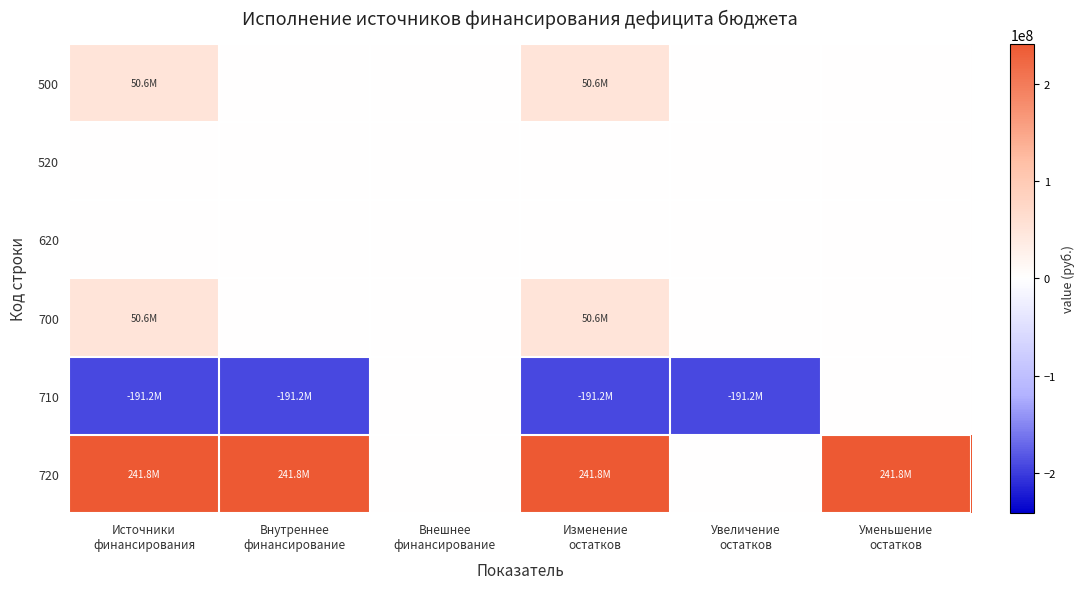

At which category is the sum across all series the highest?

Уменьшение
остатков